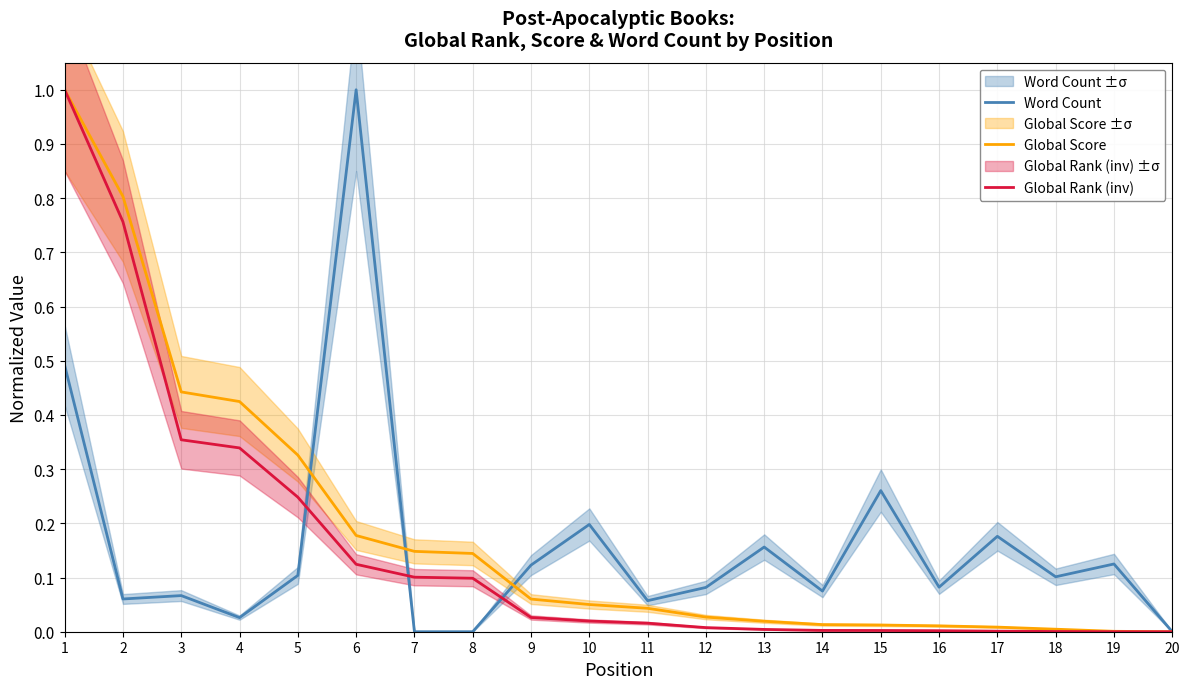

Which category has the lowest value in the Global Rank (inv) series?

20